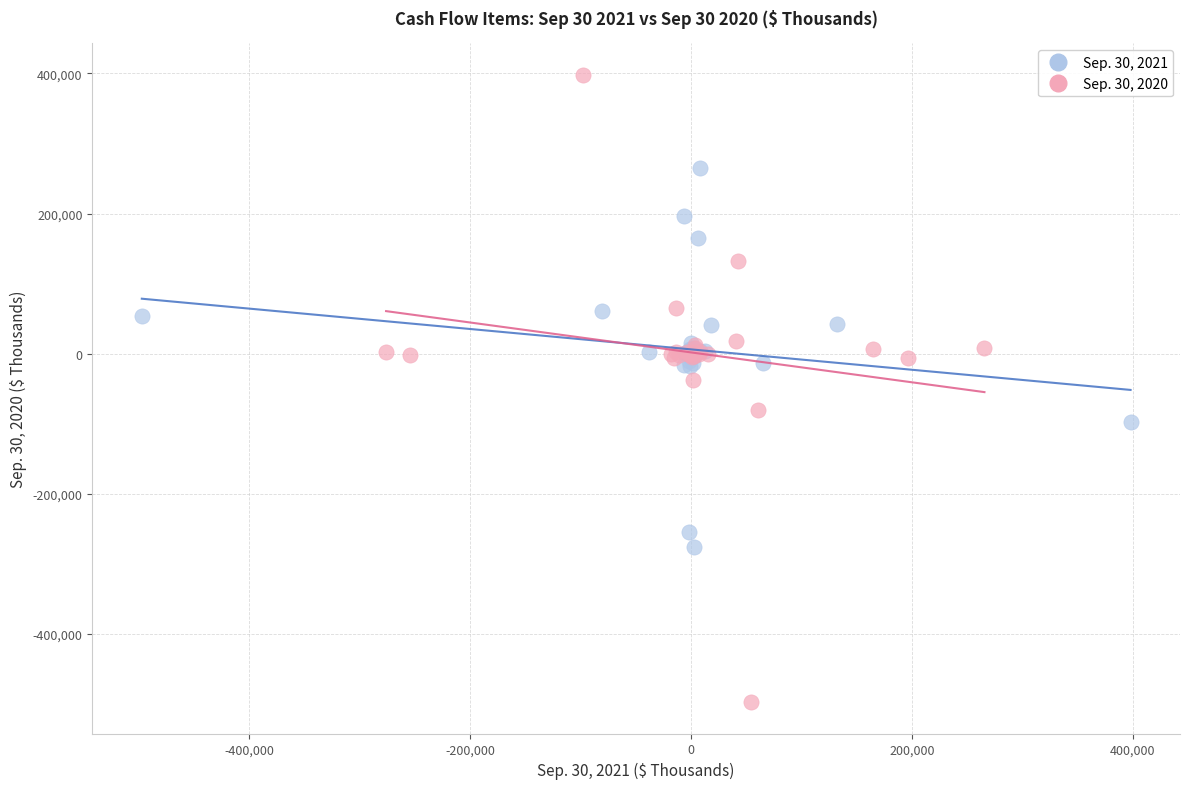

Which series has the widest spread of Y values?

Sep. 30, 2020